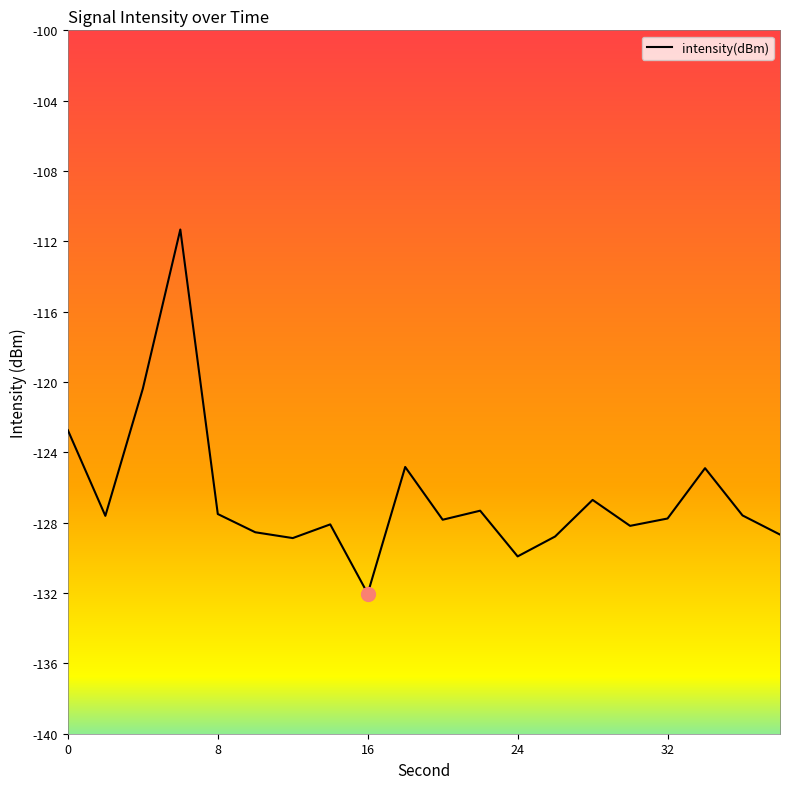

What is the smallest value displayed?

-132.0